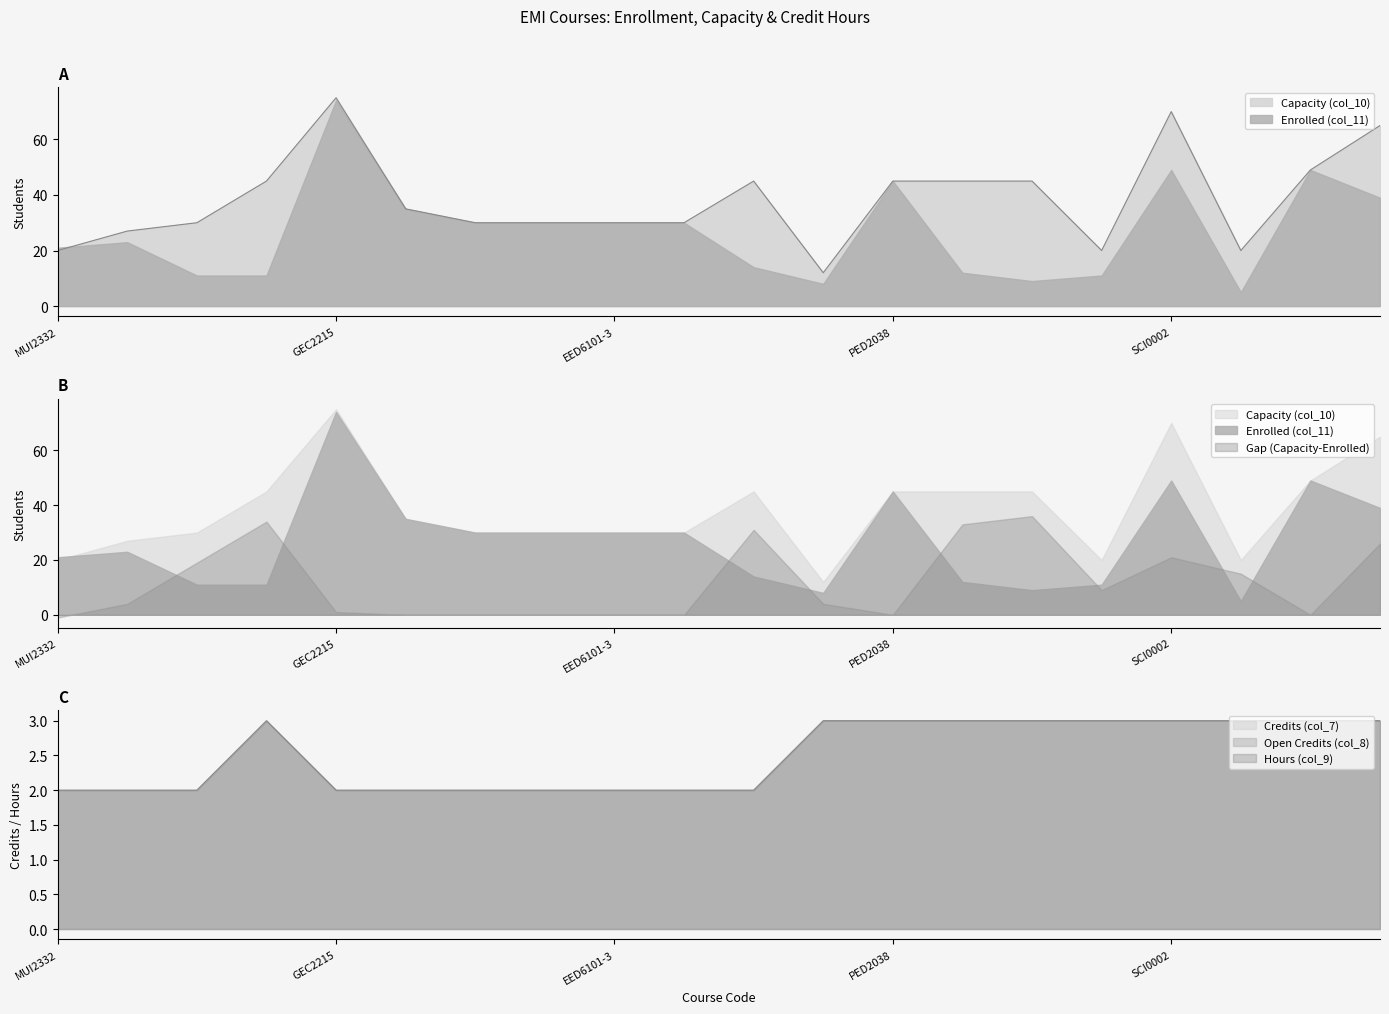

What is the value of the Credits (col_7) point at the 18th from the left?

3